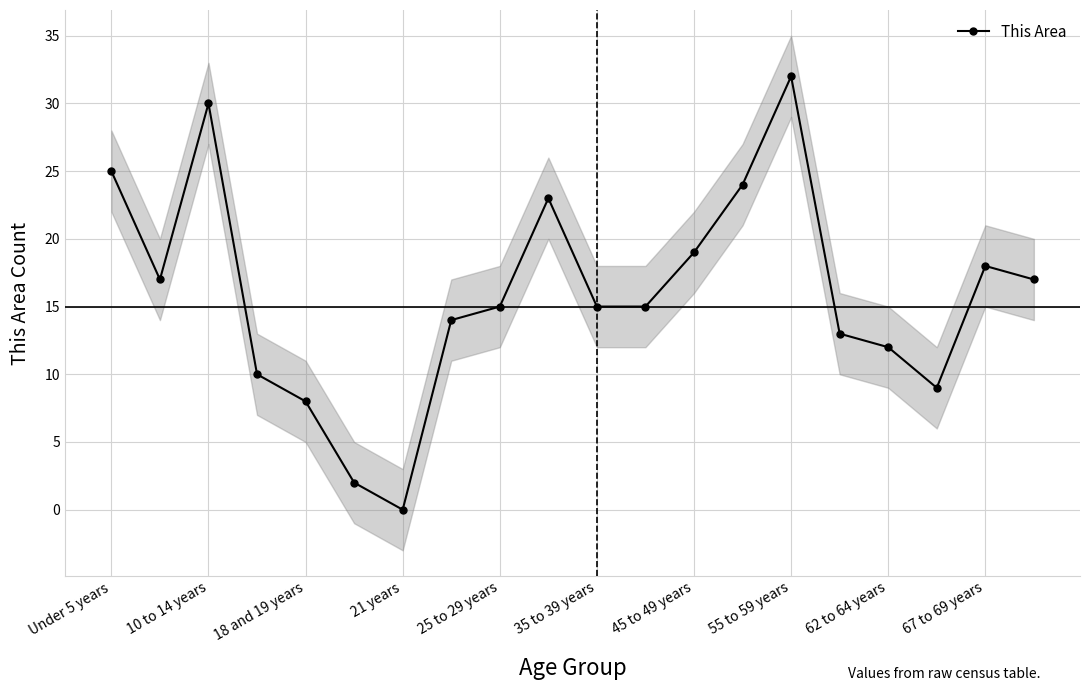

True or false: This Area has more than 2 points higher than both neighbors.

True